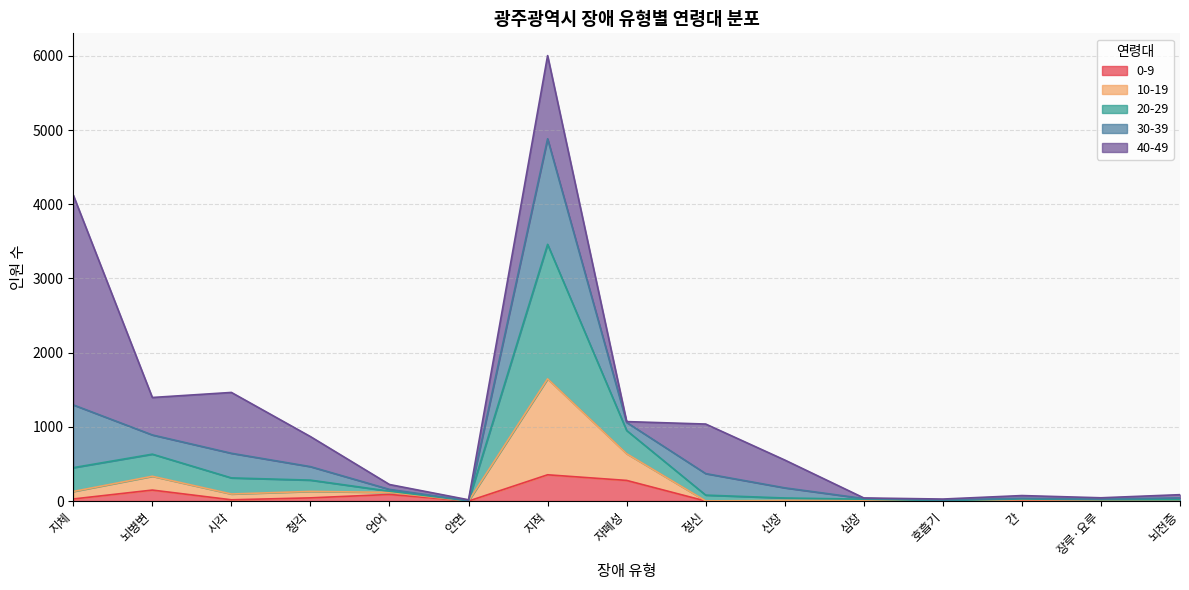

Where does the 10-19 series first go above 80?

지체